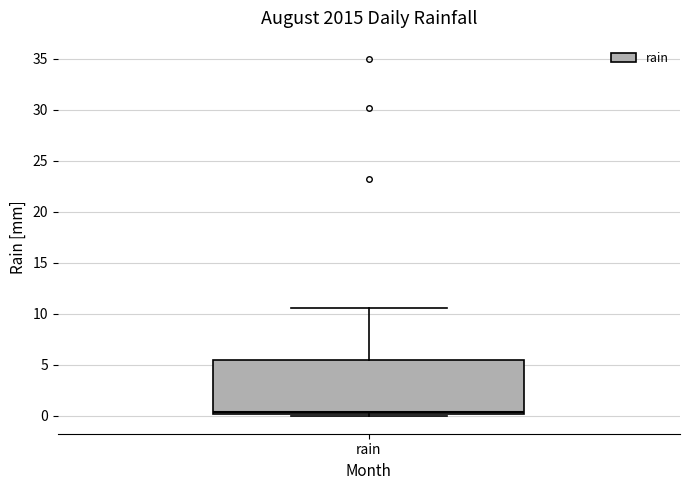

Where does the upper whisker of the box for rain end on the y-axis? The values are not printed on the chart, so give them approximately, as read against the axis.

10.5